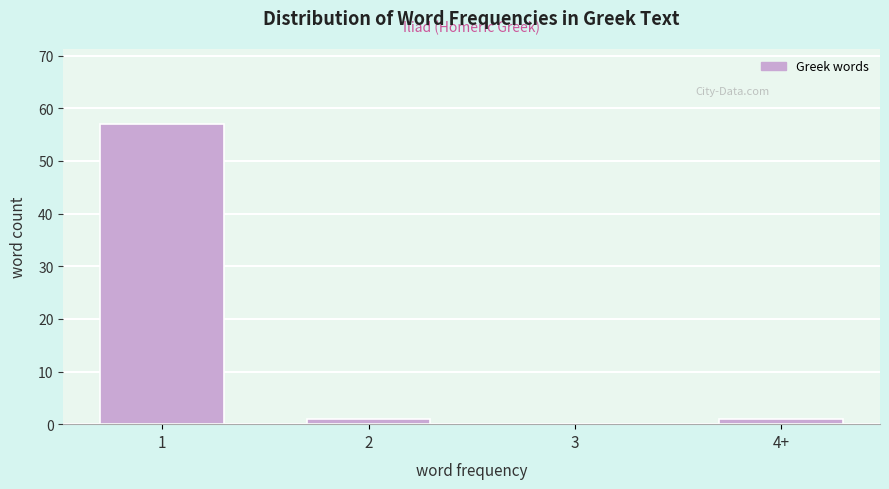

Reading right to left, transcribe all the data shown in this chart.

4+=1	3=0	2=1	1=57